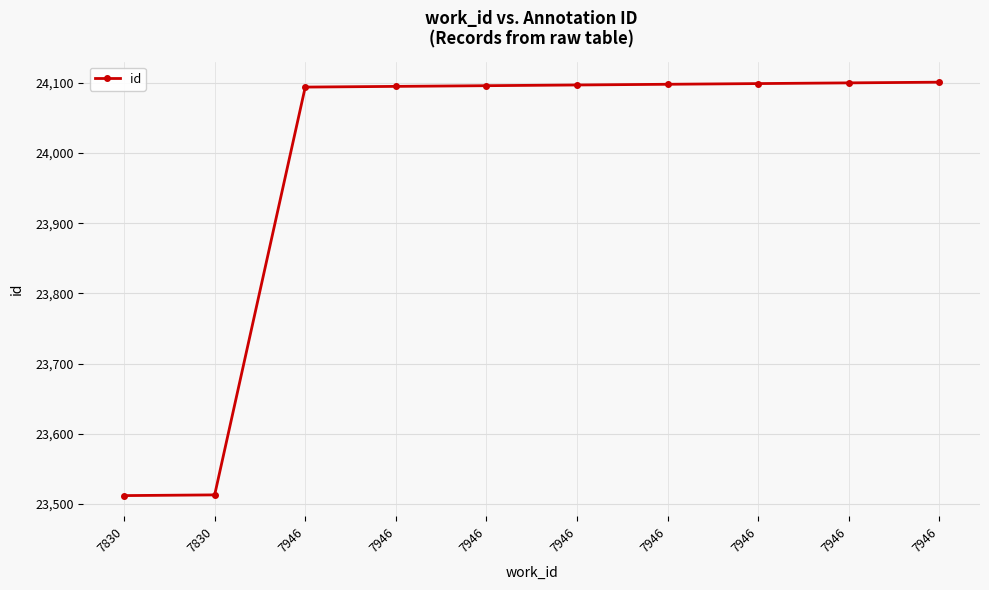

At which category does the chart reach its minimum across all series?

7830